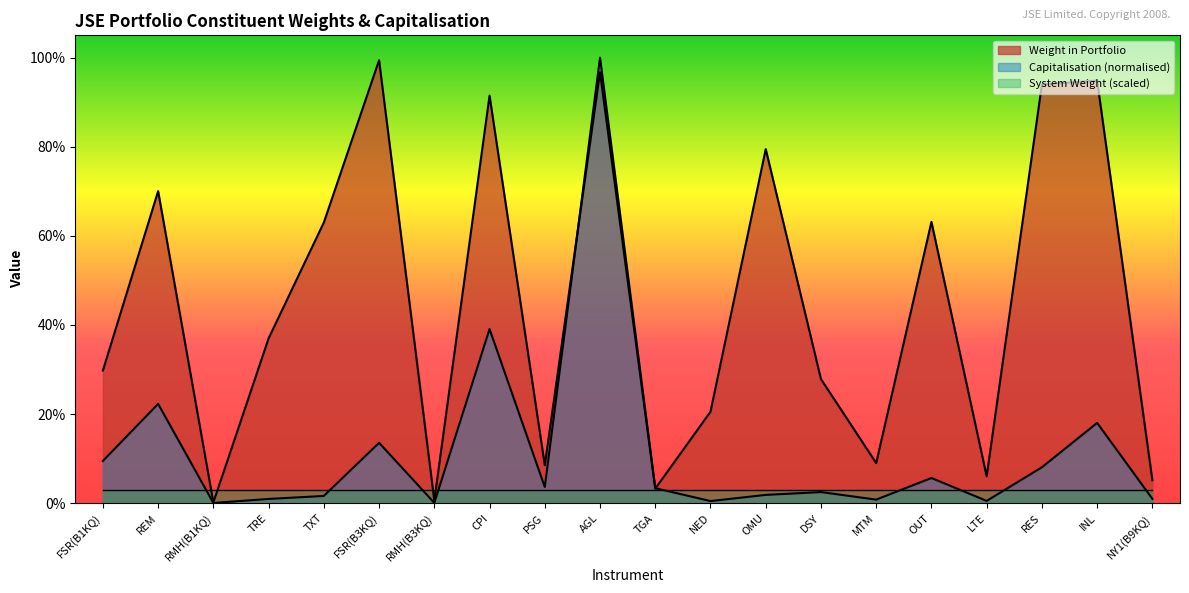

Is it true that Capitalisation equals 0.0 at TXT?

False